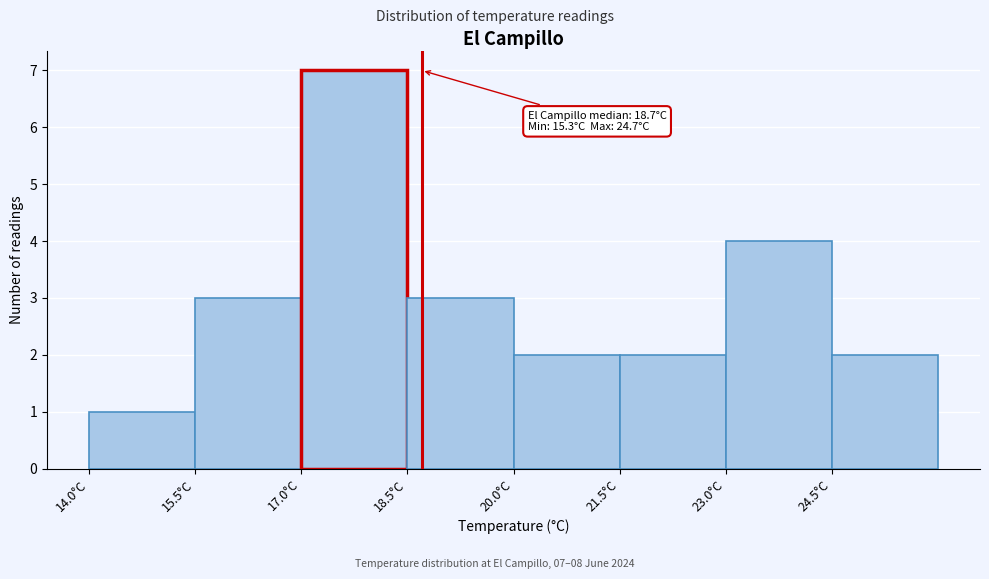

Over which range of the x-axis is the bar tallest?

17.0 to 18.5